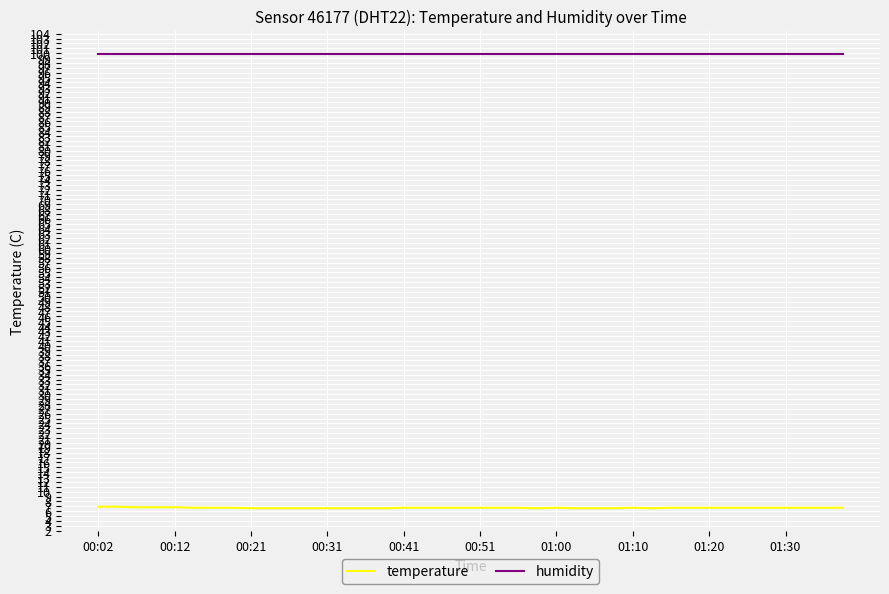

Which series has the largest total across all categories?

humidity